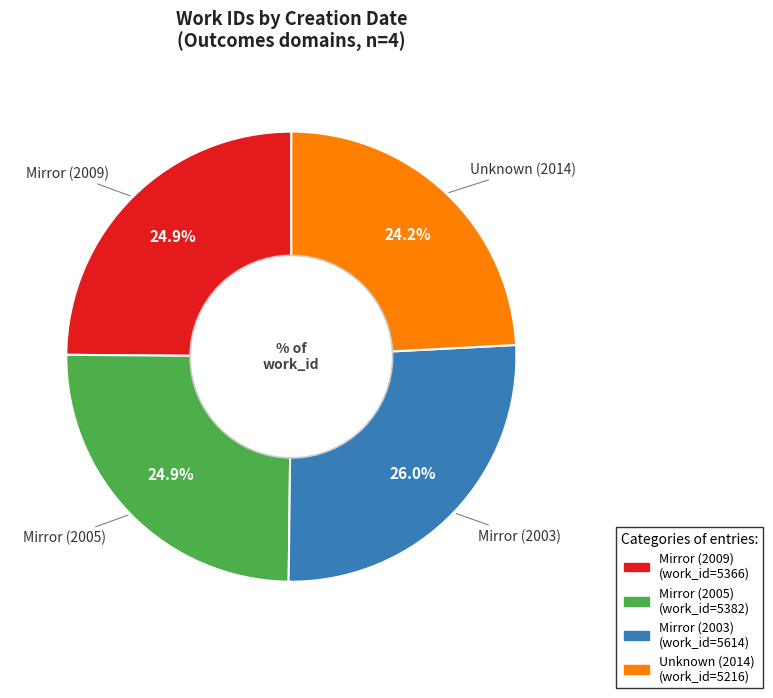

How many slices are in this pie chart?

4